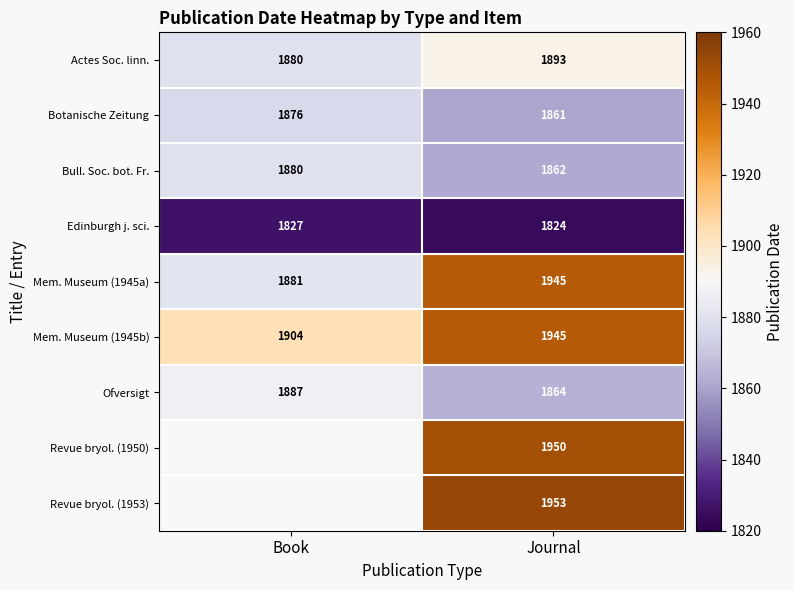

At how many categories does at least one series exceed 1935?

1